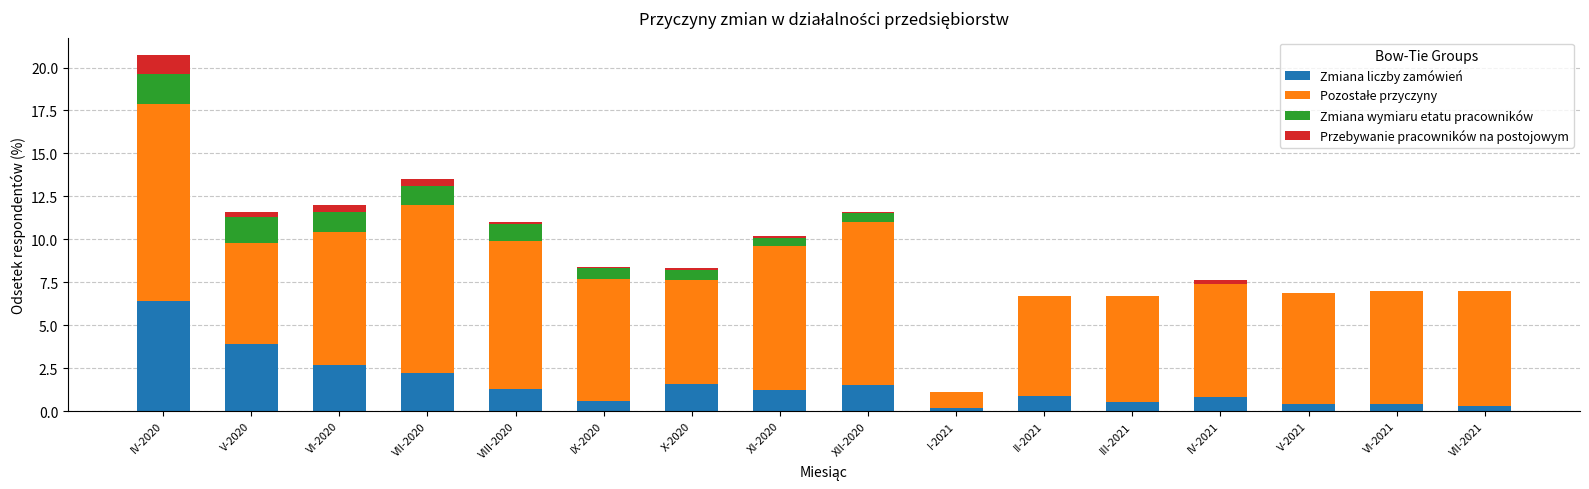

Are the bars grouped side by side (vs. stacked)?

No